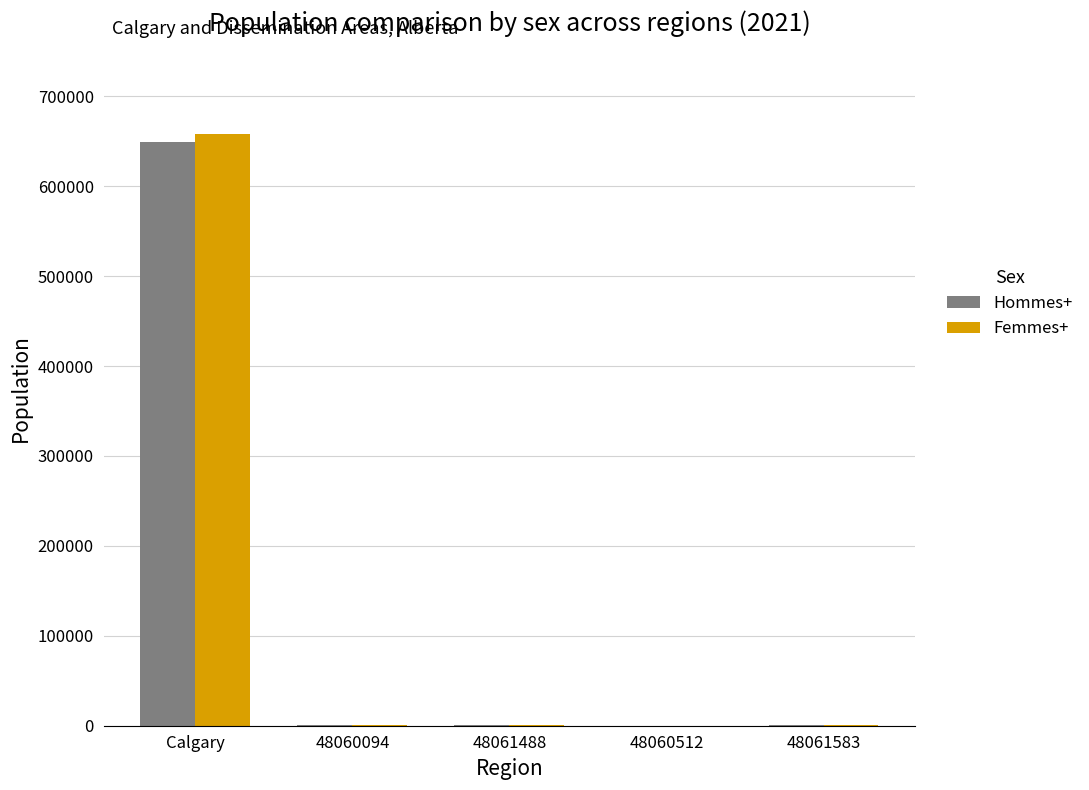

Which label corresponds to the largest value in the chart?

Calgary